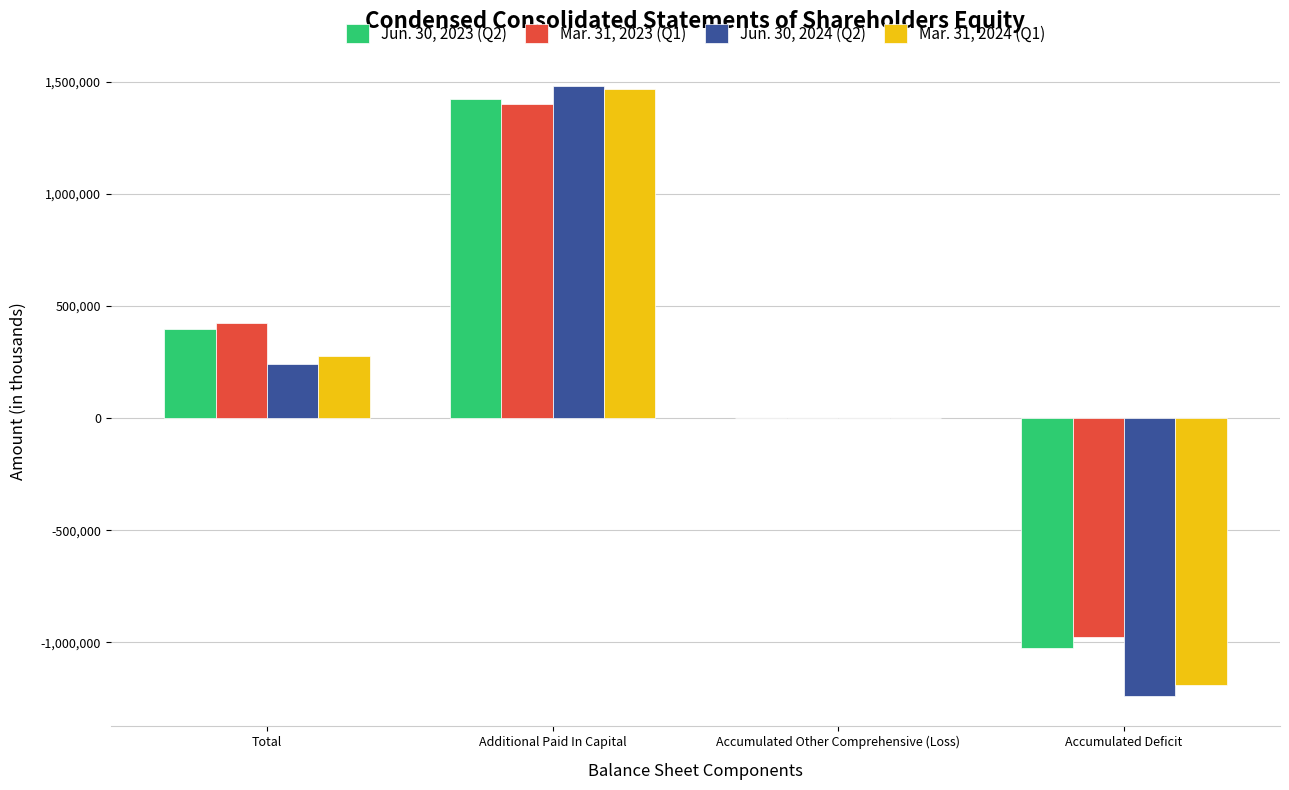

Which category has the highest value across all series?

Additional Paid In Capital